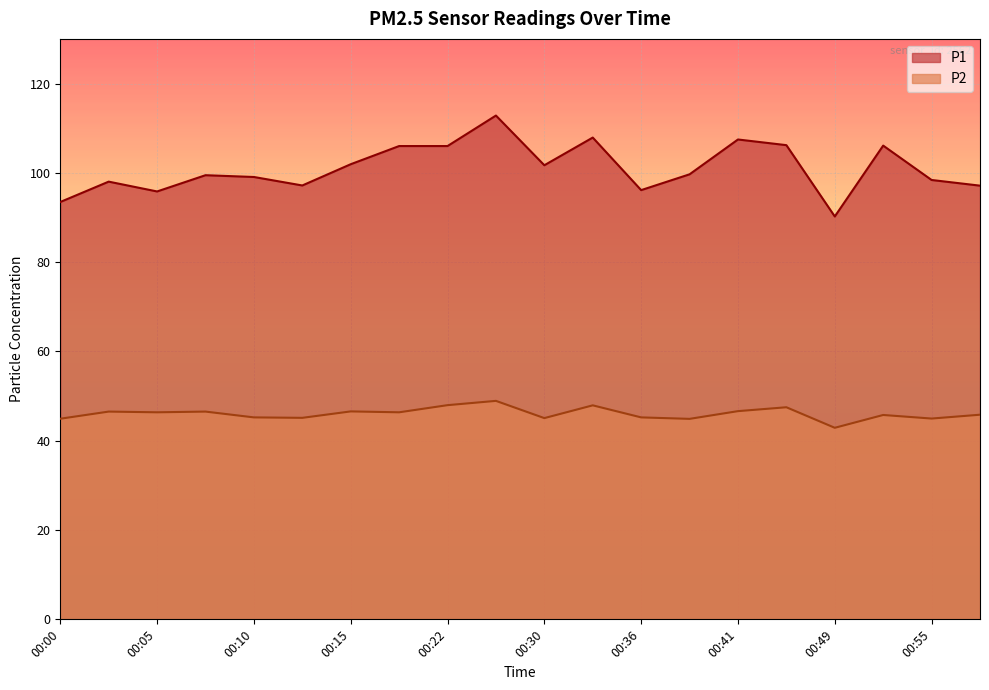

At which label does P2 first exceed 46?

00:02